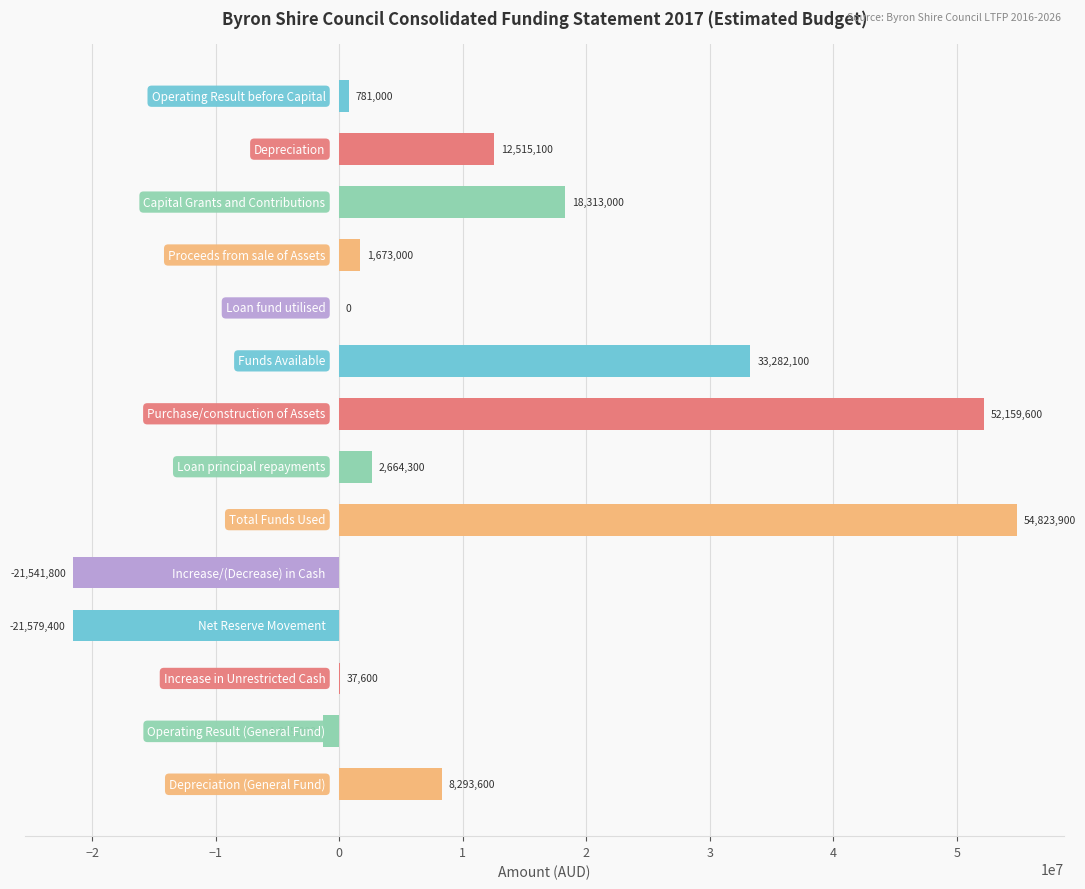

What is the greatest value displayed?

54823900